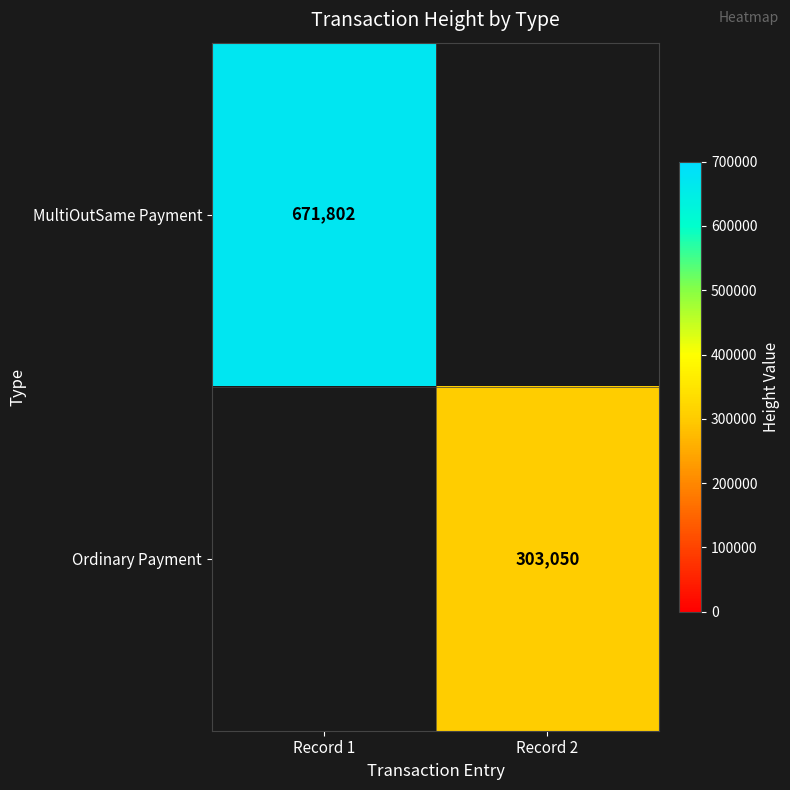

Is the value of Ordinary Payment at Record 2 greater than the value of MultiOutSame Payment at Record 1?

No